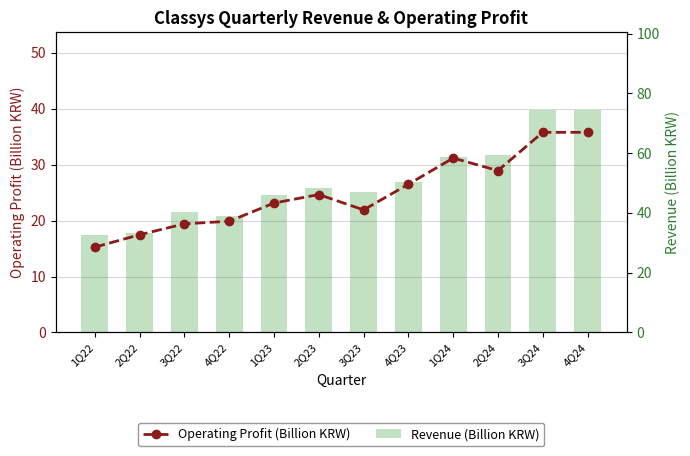

How many groups of bars are there?

12